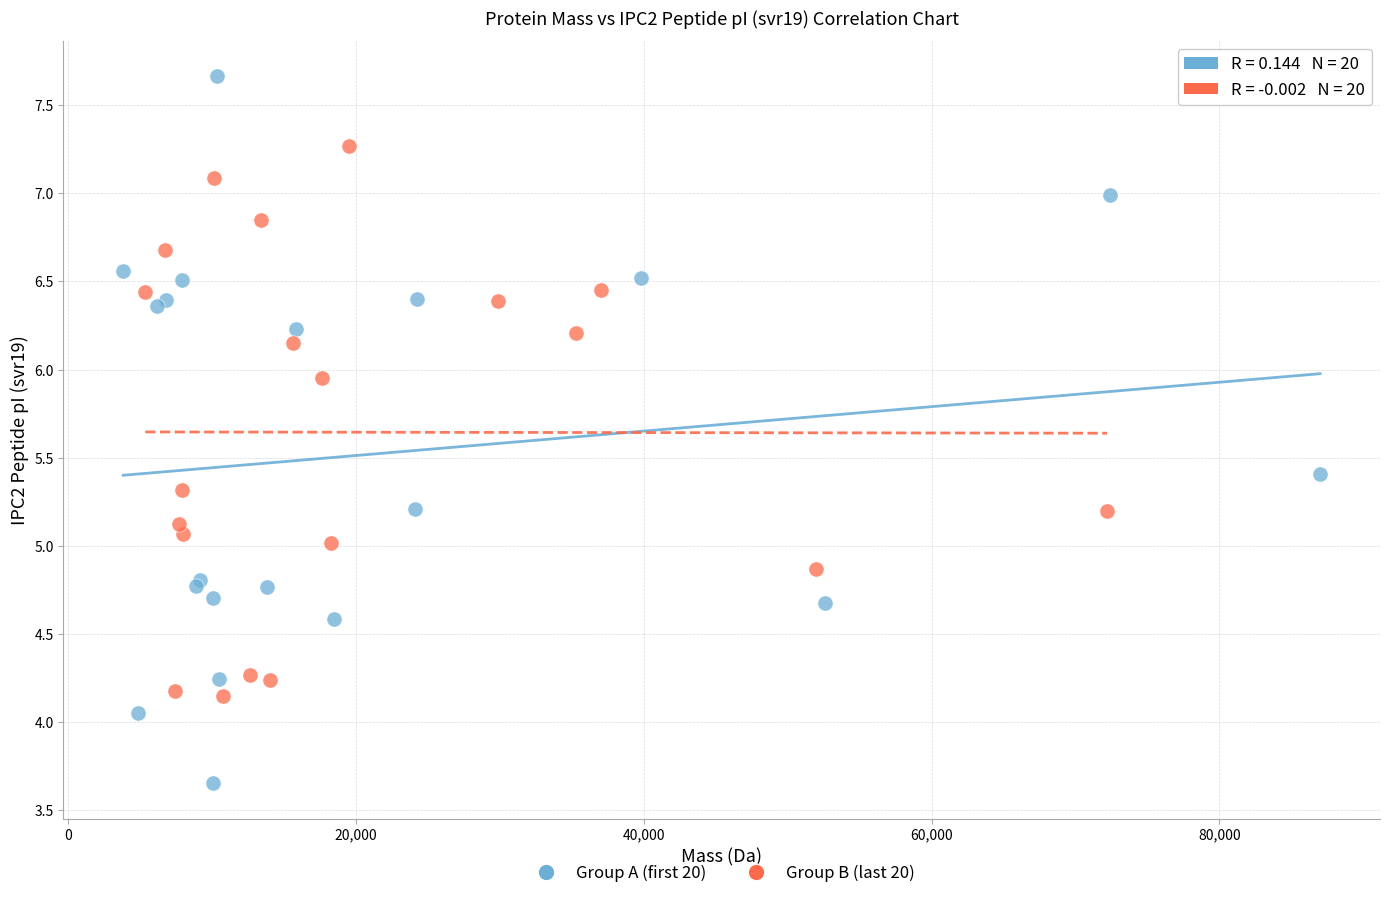

Which series reaches the minimum Y coordinate?

Group A (first 20)